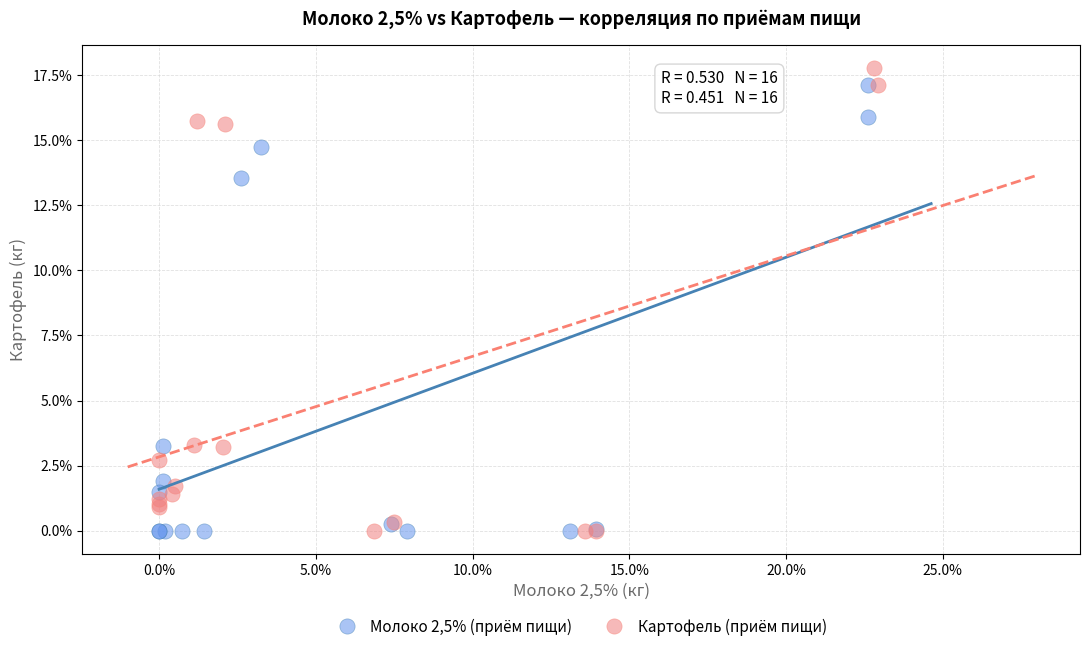

Which series contains the highest Y value?

Картофель (приём пищи)